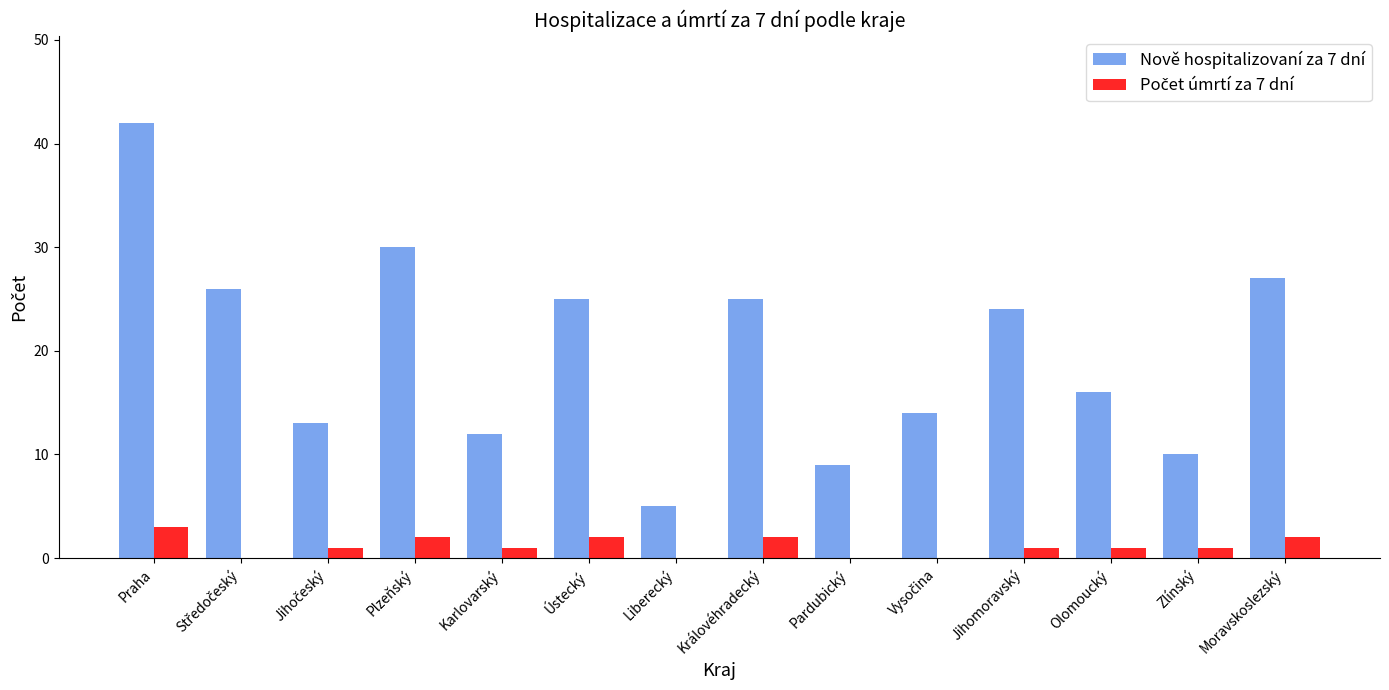

What is the sum of all Nově hospitalizovaní za 7 dní values?

278